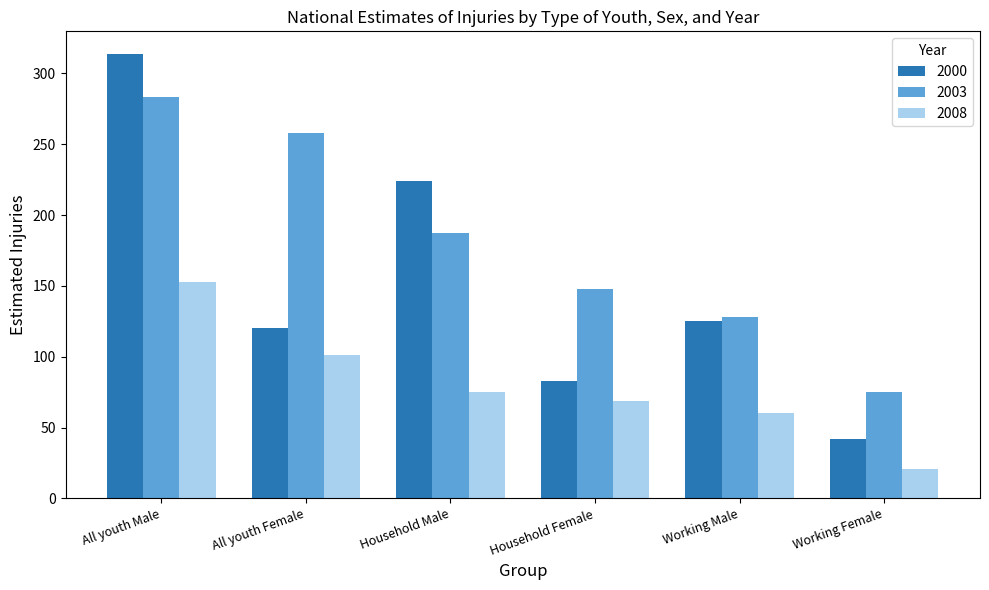

What is the label of the 3rd bar from the right?

Household Female